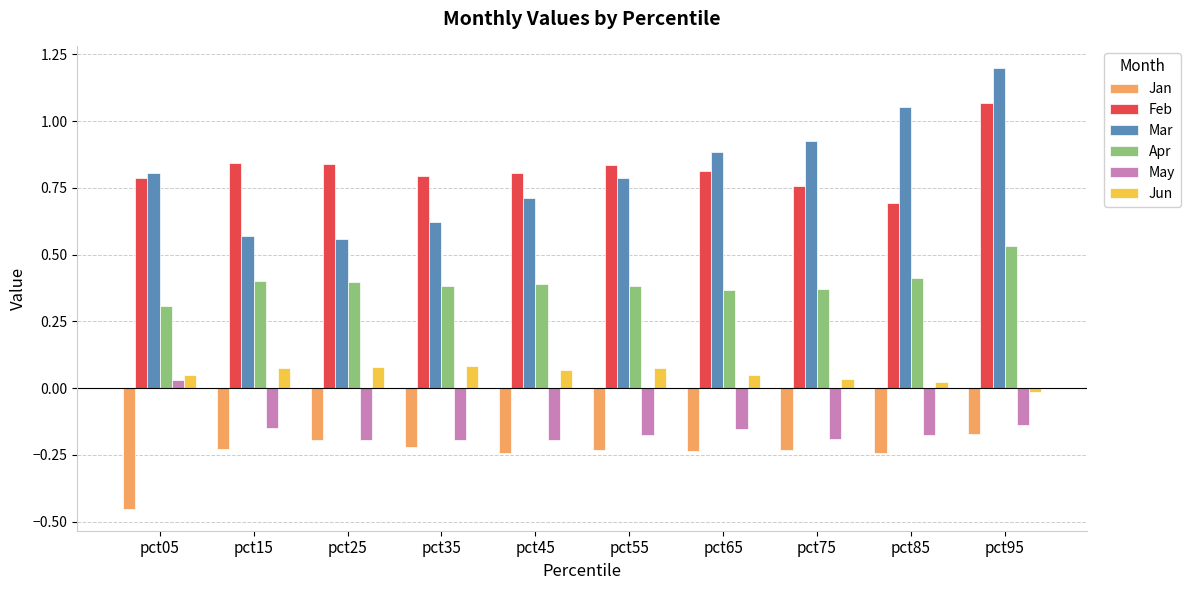

Is the value of Apr at pct05 greater than the value of Jun at pct75?

Yes